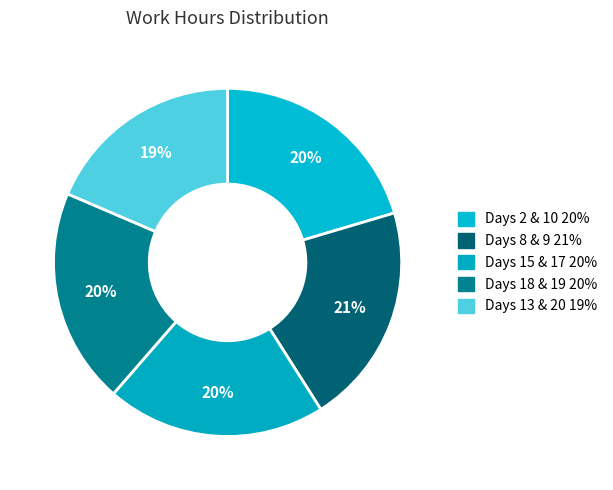

How many segments does this pie chart have?

5